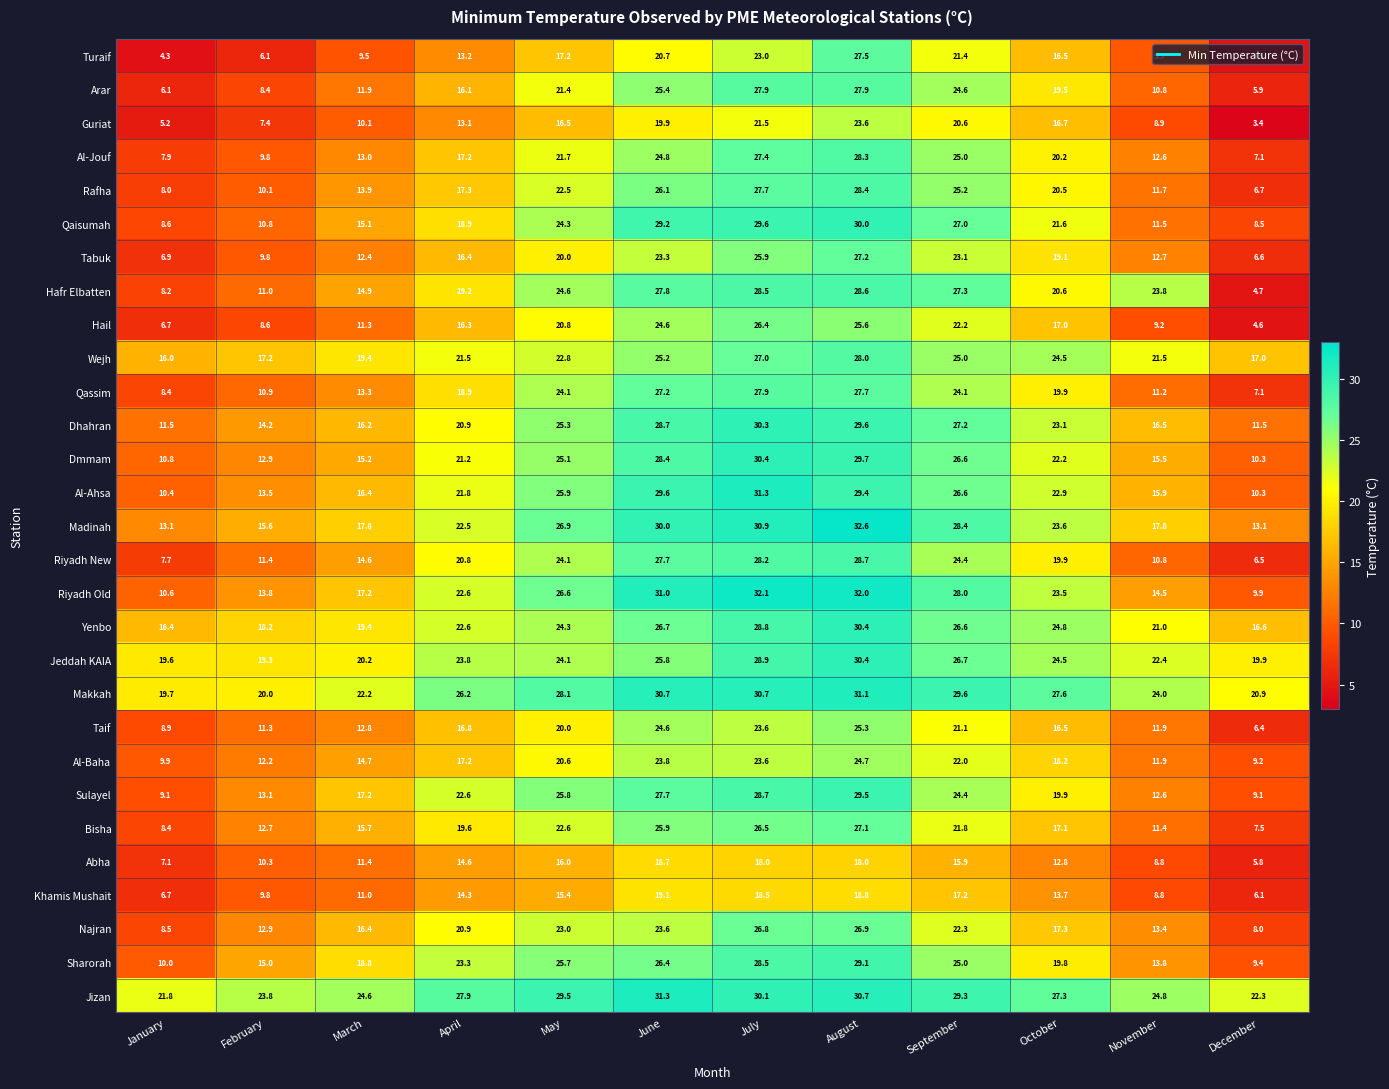

At which label is Abha closest to 12?

March